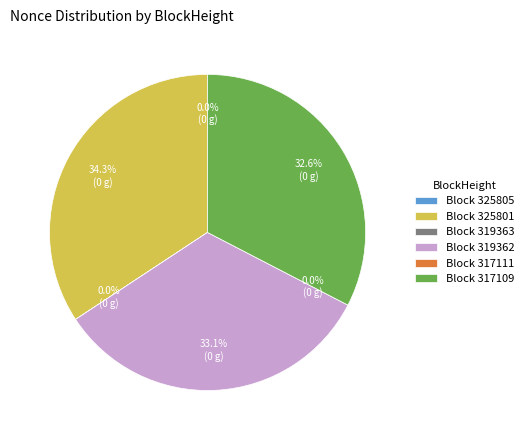

What is the smallest slice in the pie chart?

317111